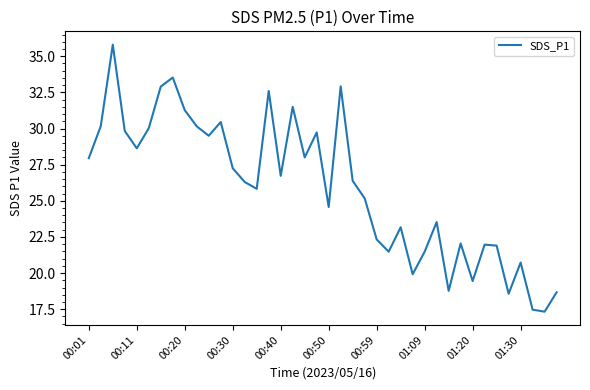

How many lines are shown in the chart?

1